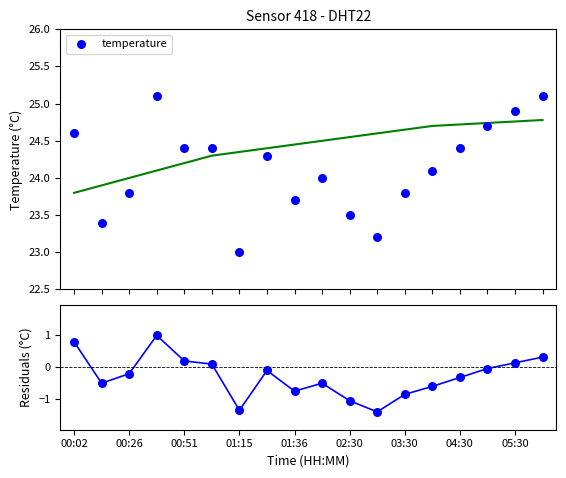

Is the value of temperature at 14 greater than the value of residuals at 15?

Yes